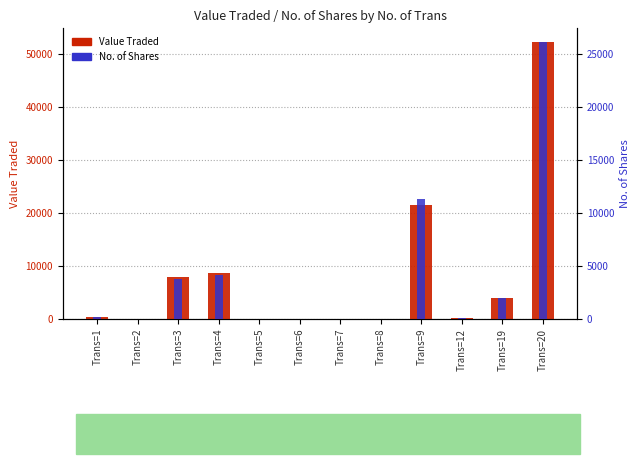

Reading left to right, what are all the values shown in this chart?

Value Traded: Trans=1=384	Trans=2=53	Trans=3=8026	Trans=4=8759	Trans=5=2	Trans=6=2	Trans=7=10	Trans=8=8	Trans=9=21484	Trans=12=113	Trans=19=3926	Trans=20=52302
No. of Shares: Trans=1=200	Trans=2=26	Trans=3=3822	Trans=4=4168	Trans=5=1	Trans=6=1	Trans=7=5	Trans=8=4	Trans=9=11305	Trans=12=55	Trans=19=2003	Trans=20=26160